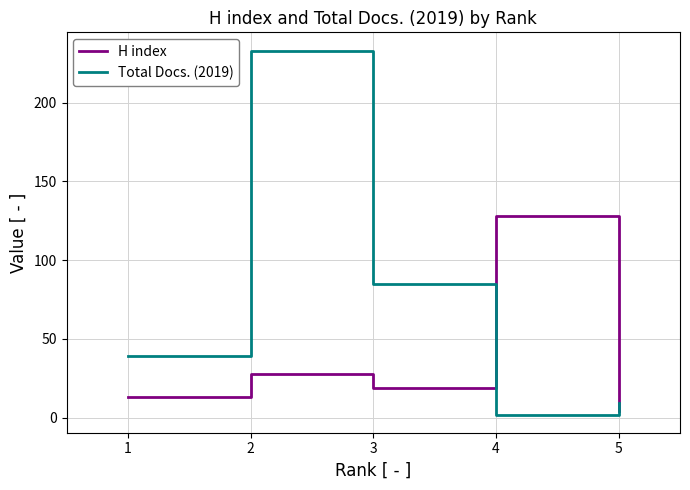

Is it true that Total Docs. (2019) equals 59 at 1?

False